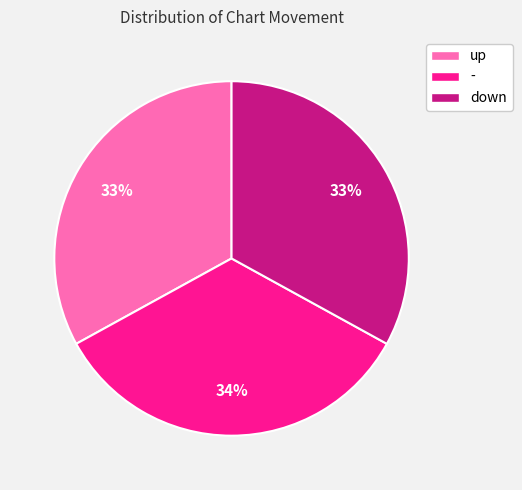

To the nearest percent, what is the combined percentage of - and up?

67%